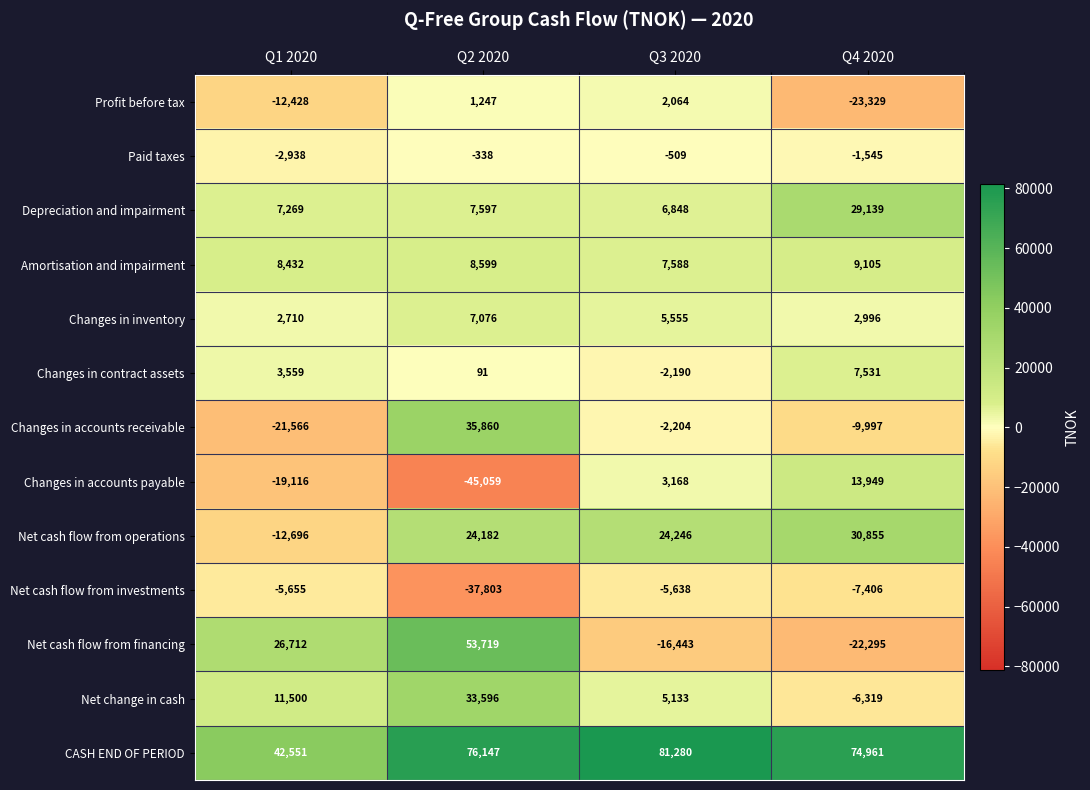

What is the spread (max minus min) of values at Q3 2020?

97723